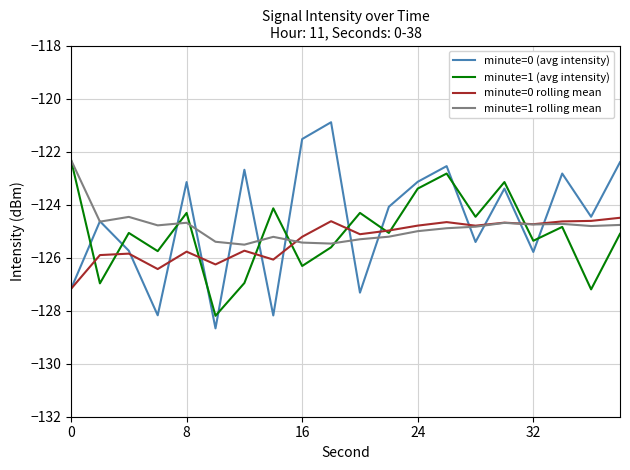

What is the minimum value for minute=1 (avg intensity)?

-128.2